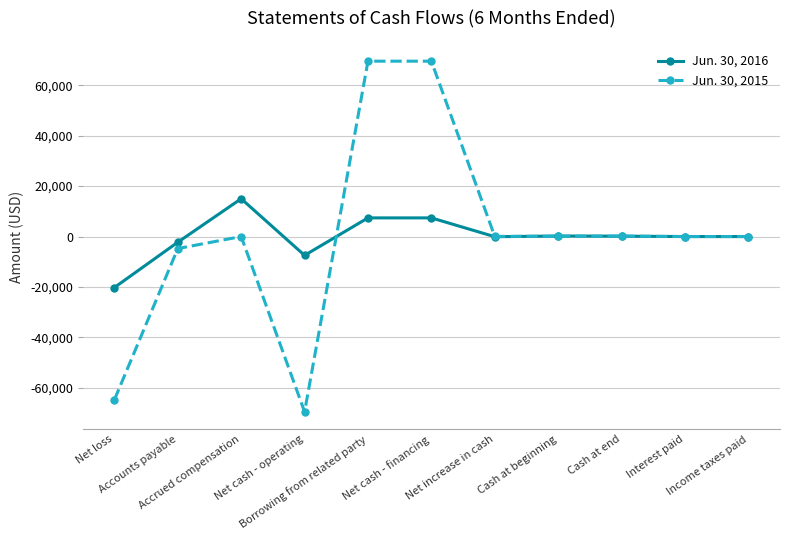

Is this an area chart (filled region under the line)?

No